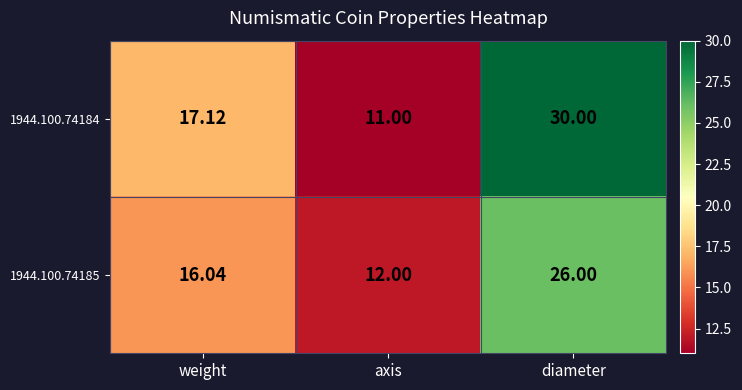

Between axis and diameter, which series saw the biggest shift?

1944.100.74184